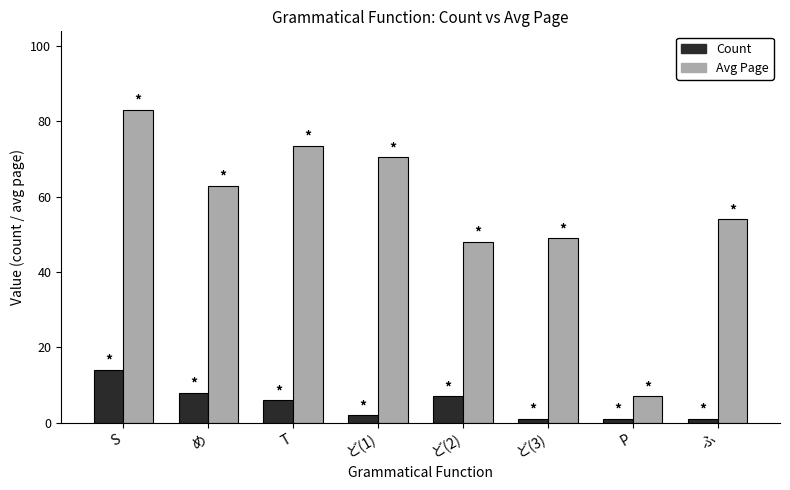

At which category is the sum across all series the highest?

S